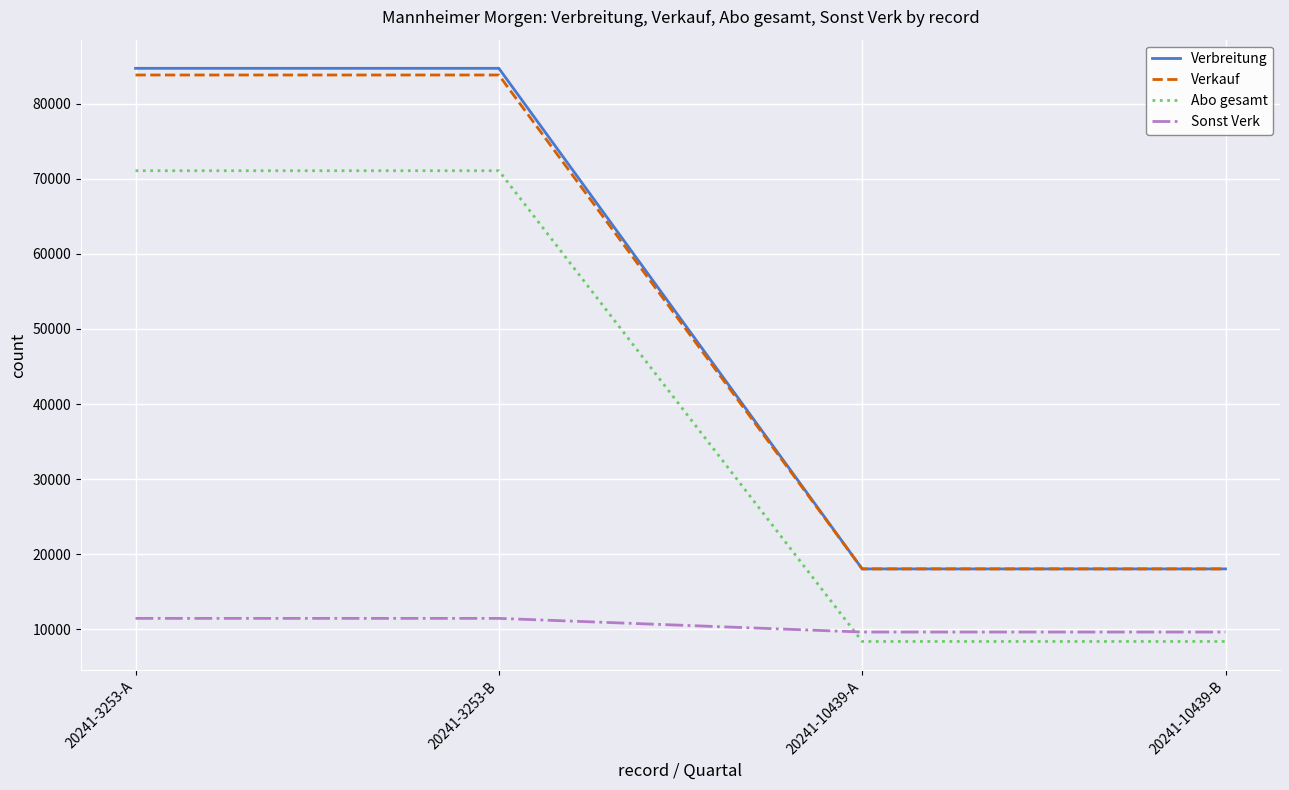

What is the minimum value shown in the chart?

8405